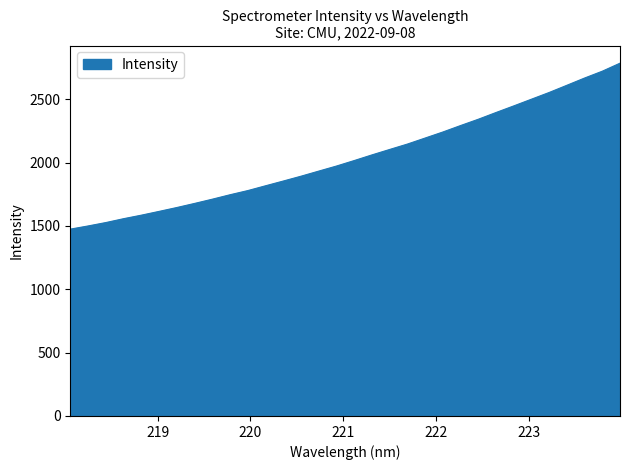

What is the maximum value shown in the chart?

2785.3